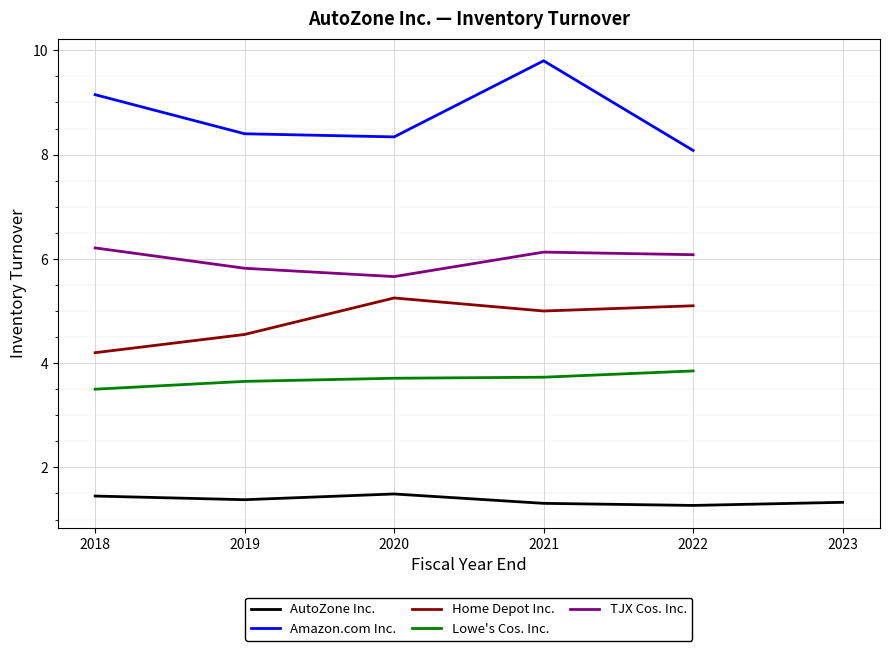

Is it true that Lowe's Cos. Inc. equals 1.9 at 2021-08-28?

False